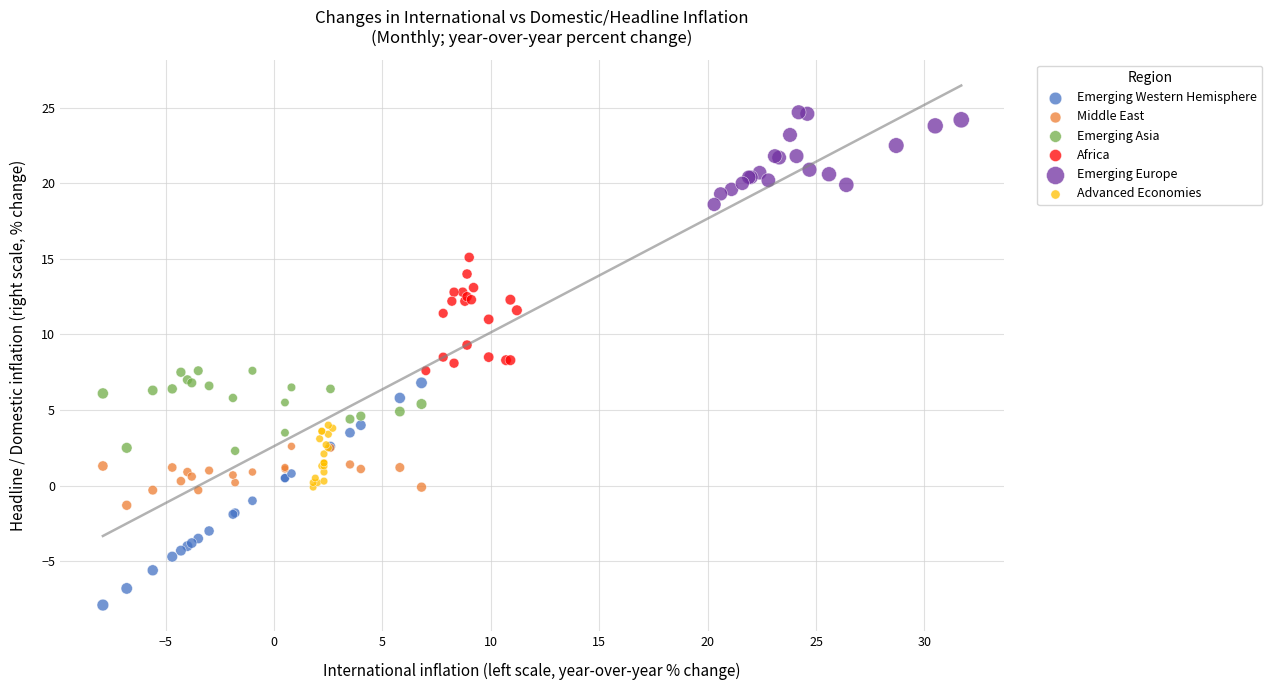

Which series has the widest spread of Y values?

Emerging Western Hemisphere